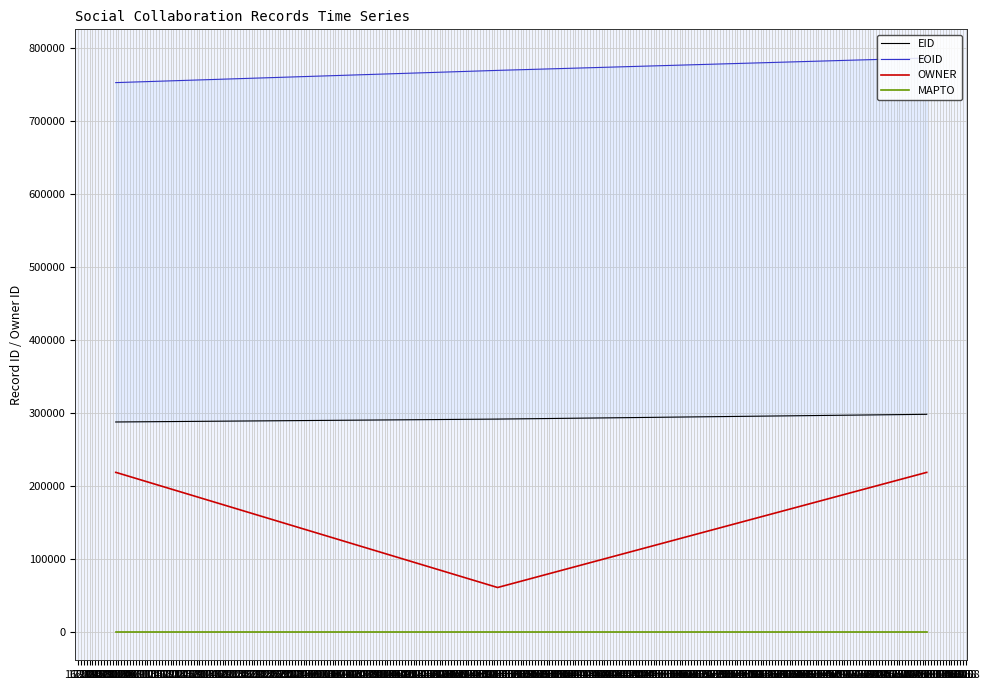

True or false: EID and MAPTO cross at least once.

False